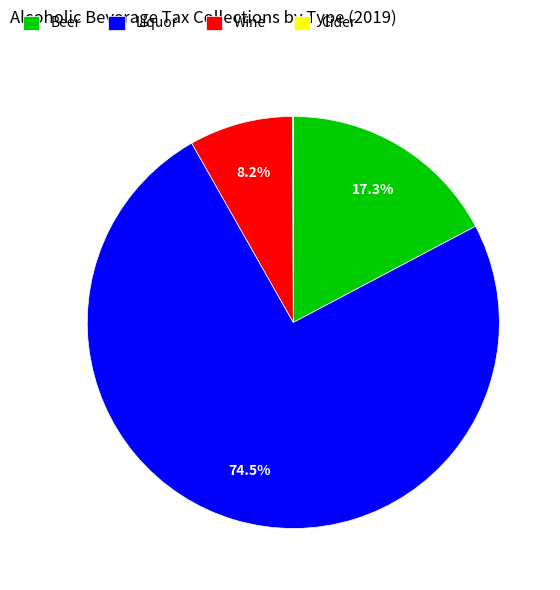

What is the ratio of the value at Beer to the value at Wine?

2.1